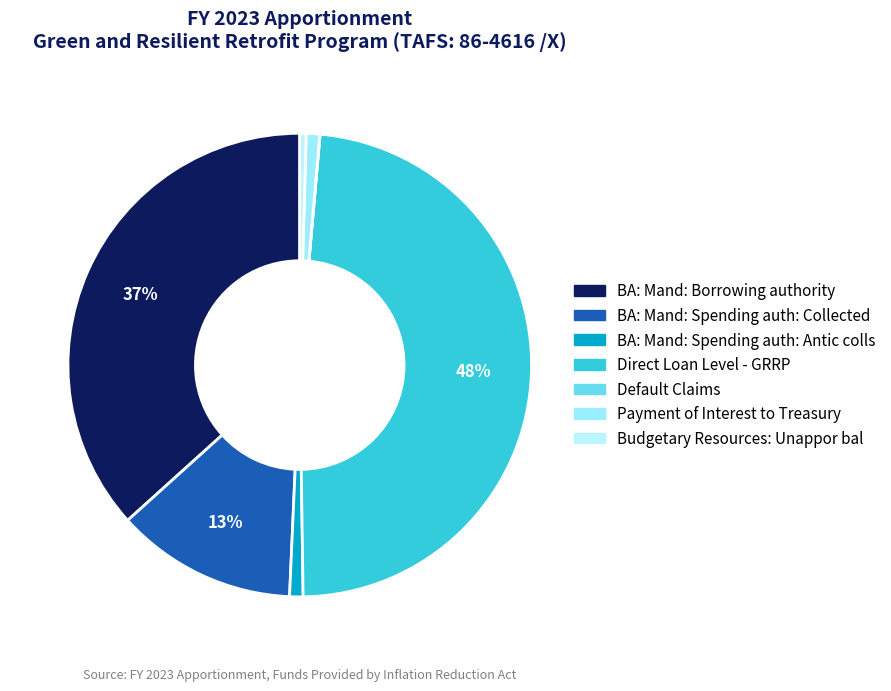

Is it true that Default Claims is 0% of the pie?

True